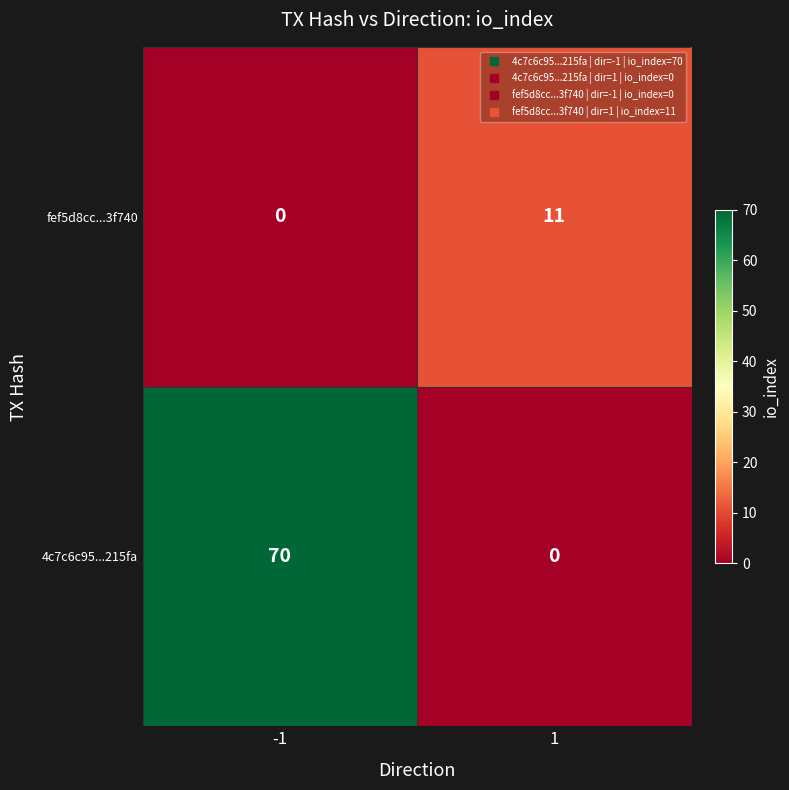

True or false: 4c7c6c95...215fa has a value of 15 at -1.

False